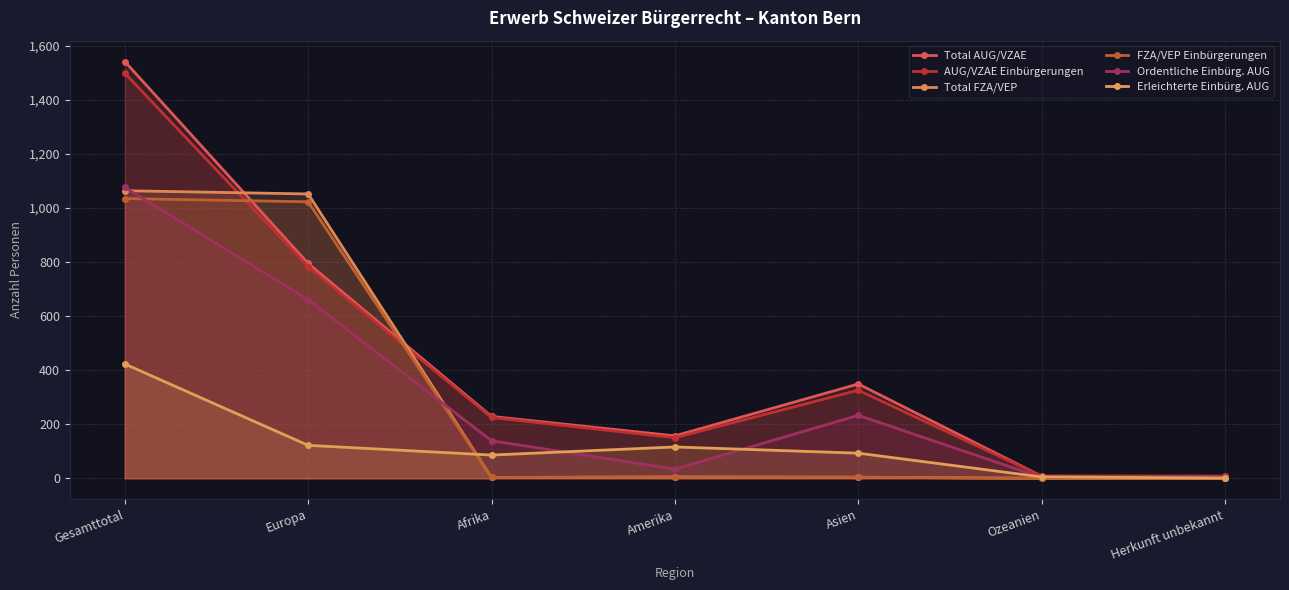

How many interior local valleys does the FZA/VEP Einbürgerungen series have?

1